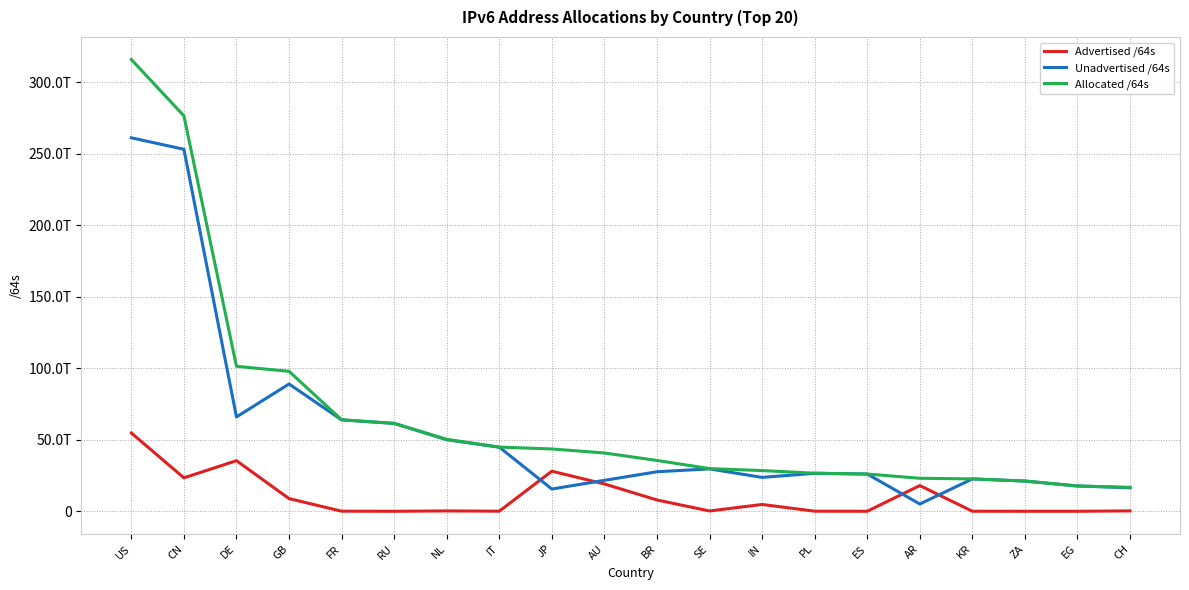

True or false: Allocated /64s and Unadvertised /64s cross at least once.

False